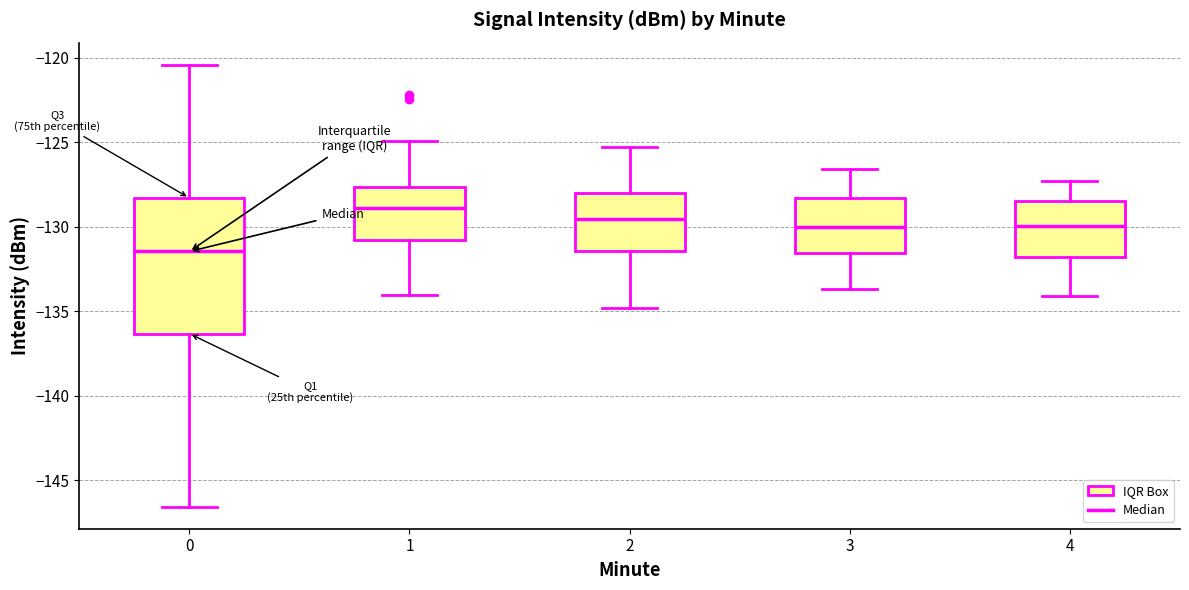

Which box has the lowest median line?

0